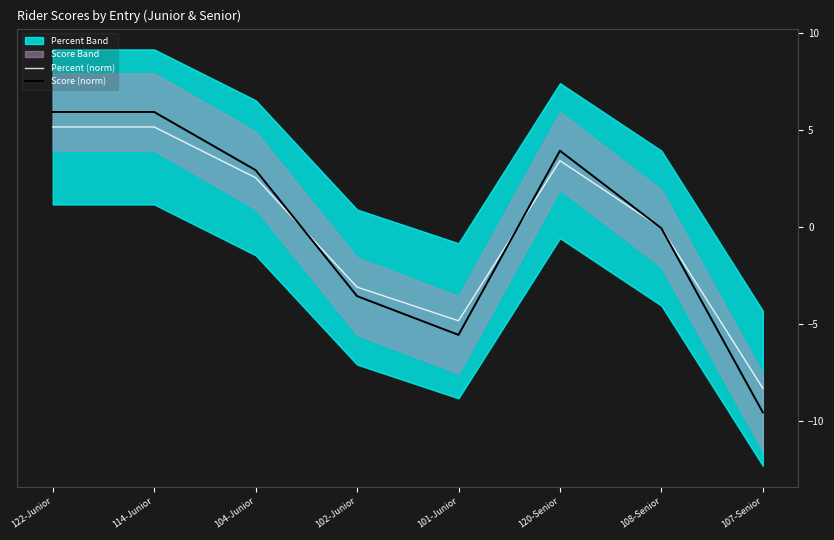

Where is the first local minimum for Score (norm)?

101-Junior